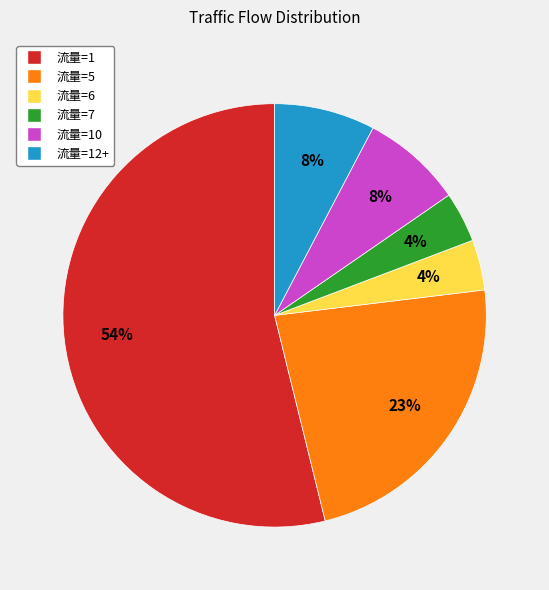

To the nearest percent, what is the average slice percentage?

17%